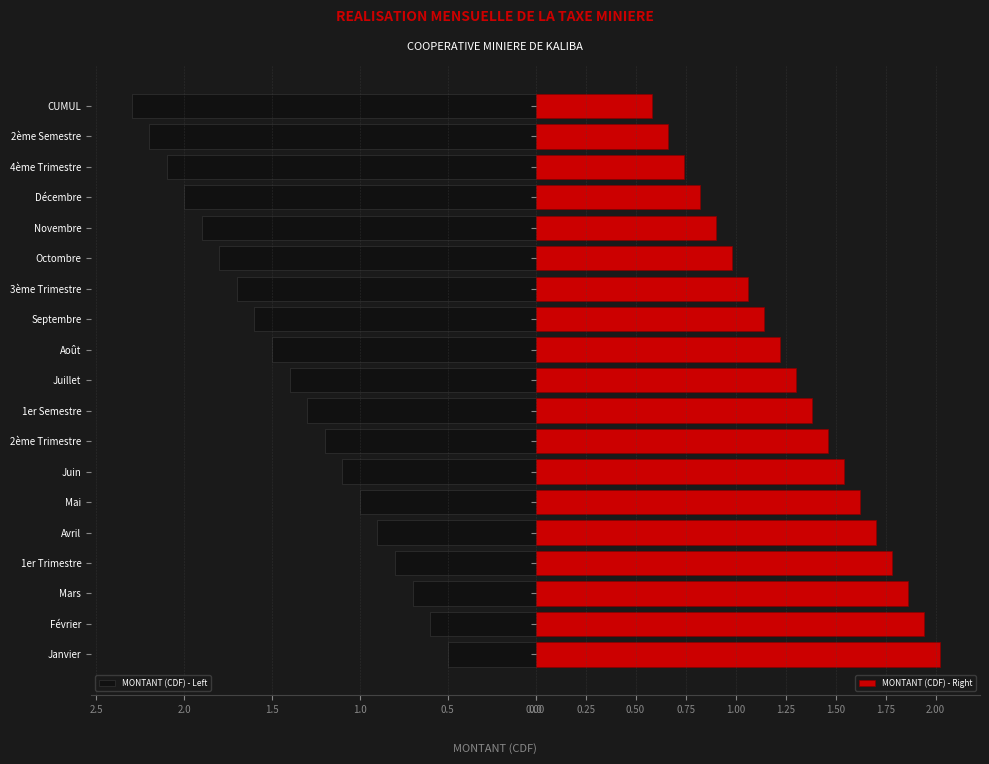

The MONTANT (CDF) - Left series shows 0.8 at 1er Trimestre. True or false?

True